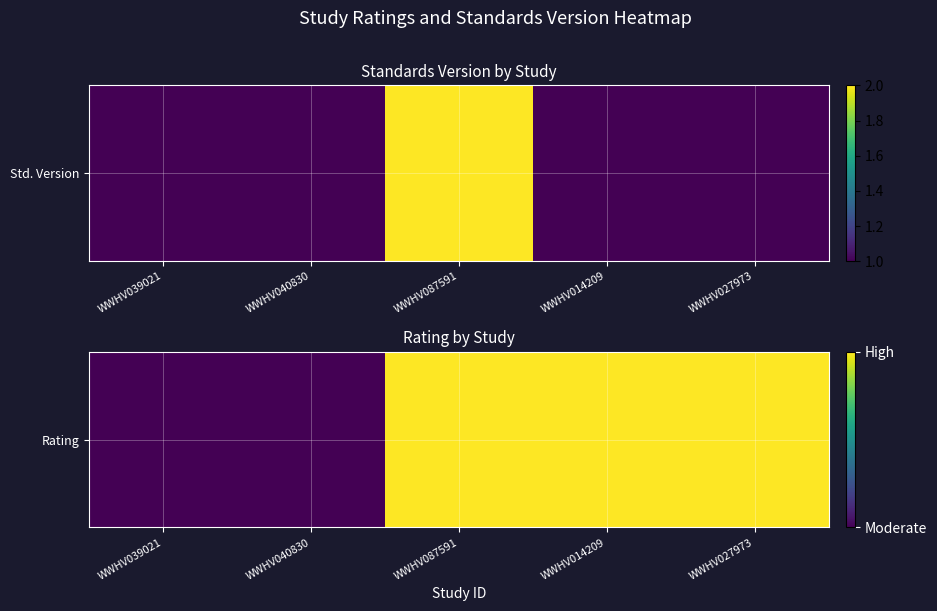

Rank the categories by value from lowest to highest.

WWHV039021, WWHV040830, WWHV087591, WWHV014209, WWHV027973